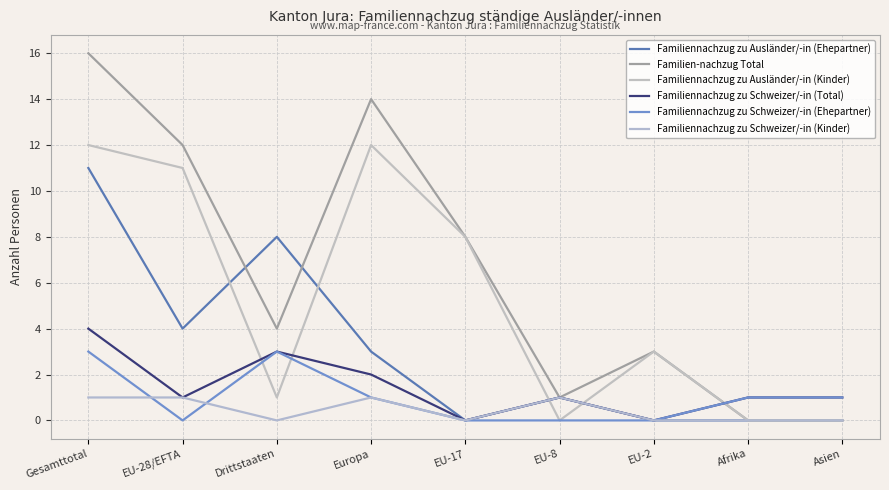

True or false: Familiennachzug zu Schweizer/-in (Ehepartner) and Familiennachzug zu Schweizer/-in (Total) cross at least once.

False